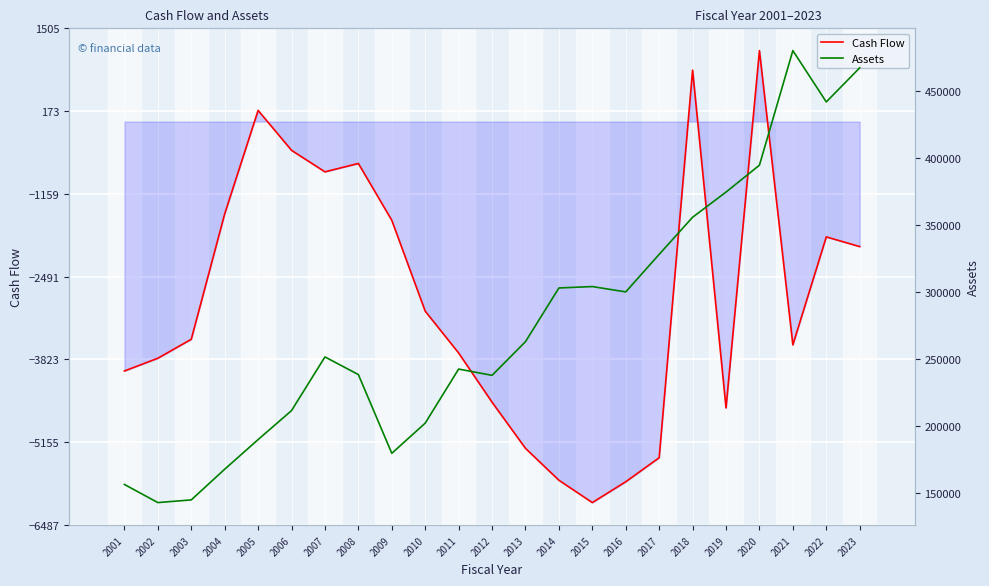

Does the chart display data point markers on the line(s)?

No